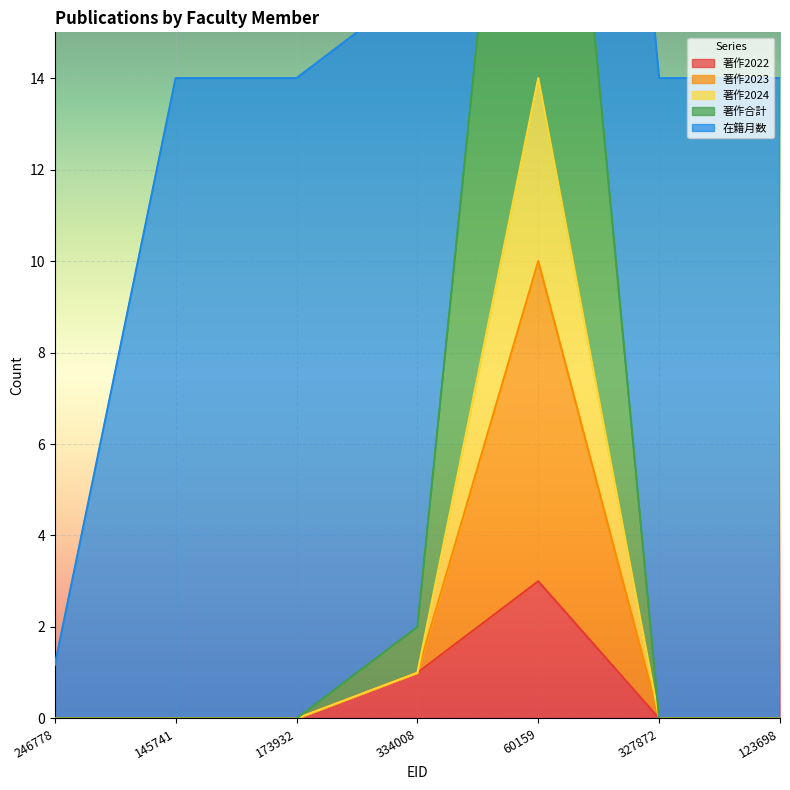

True or false: 著作2023 and 著作2022 intersect in this chart.

False